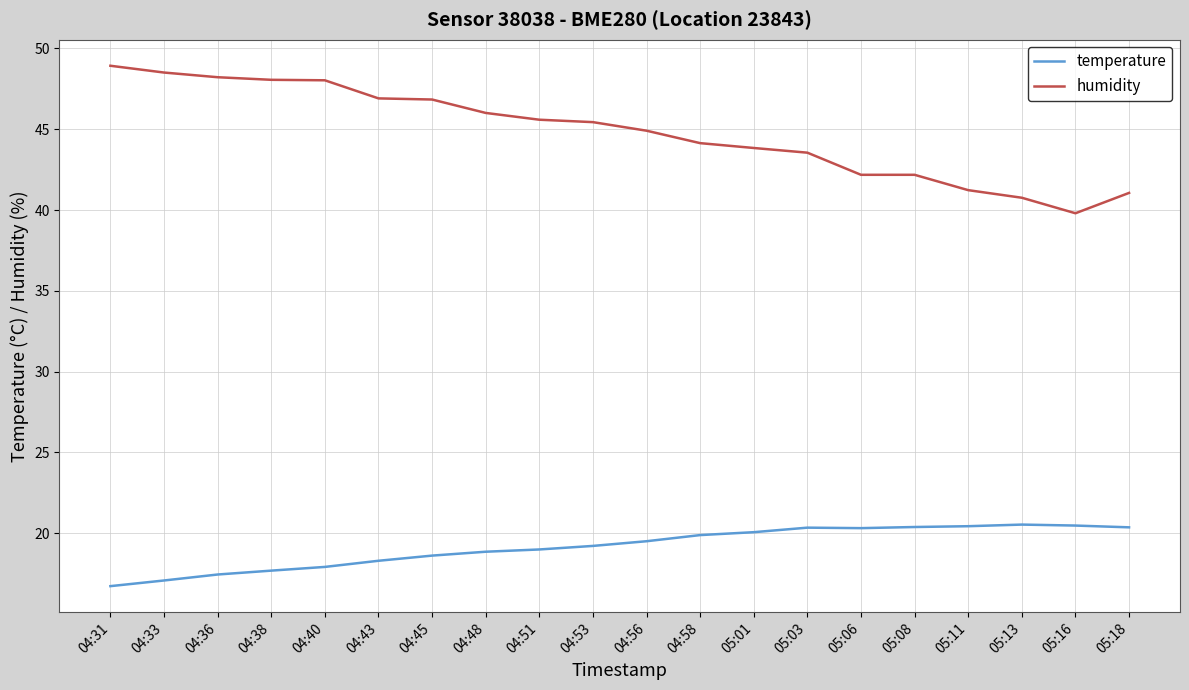

The value of humidity at 05:13 is 40.8. True or false?

True